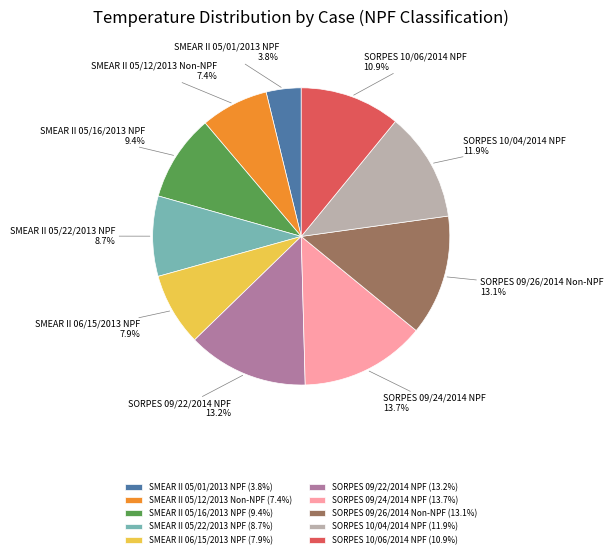

To the nearest percent, what portion does SMEAR II 05/01/2013 NPF represent?

4%